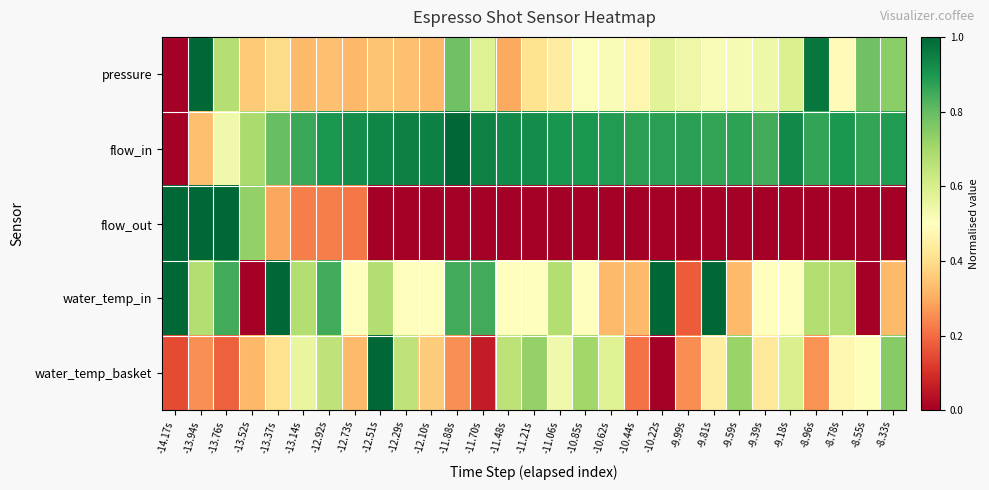

At -11.21s, list the series in order from largest to smallest.

flow_in, water_temp_basket, water_temp_in, pressure, flow_out